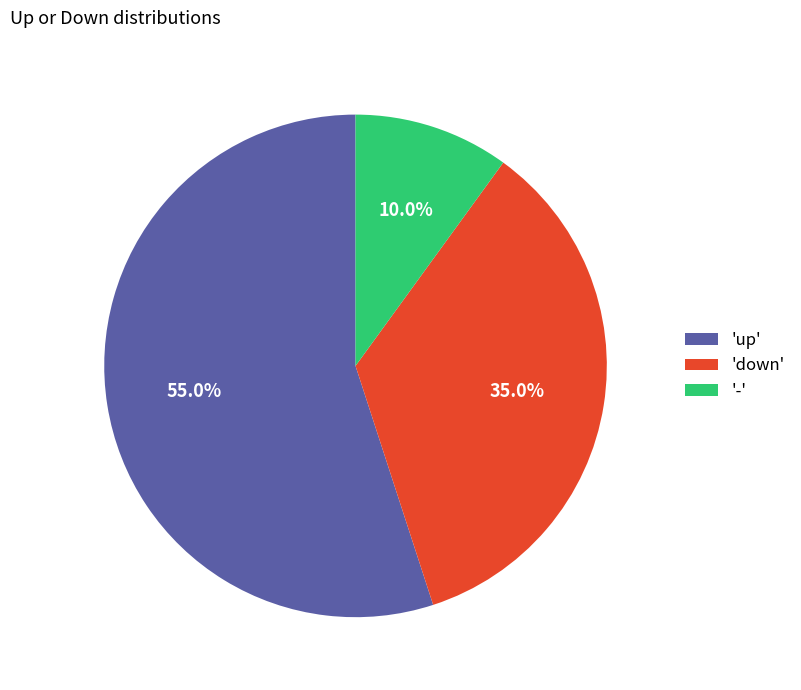

To the nearest percent, what is the average slice percentage?

33%